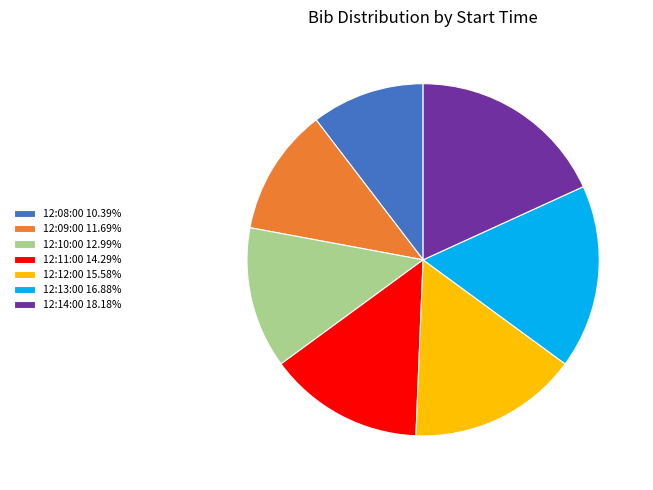

What is the largest slice in the pie chart?

12:14:00